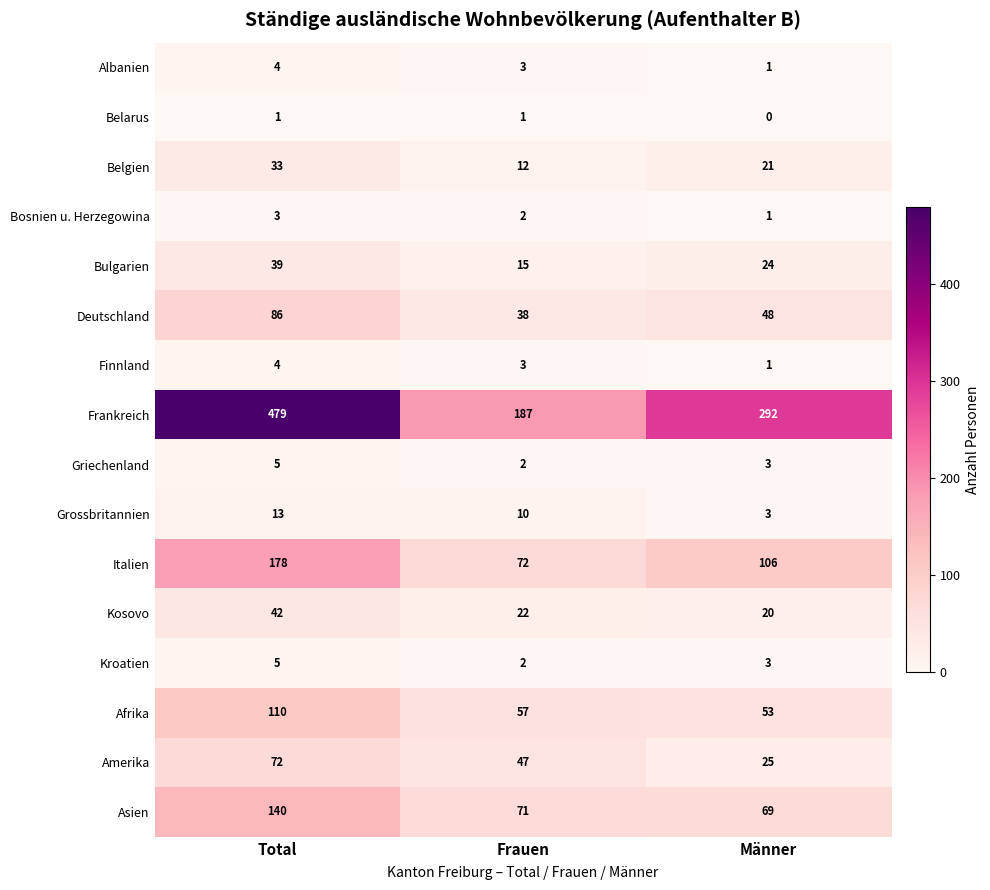

Which category has the lowest value across all series?

Männer